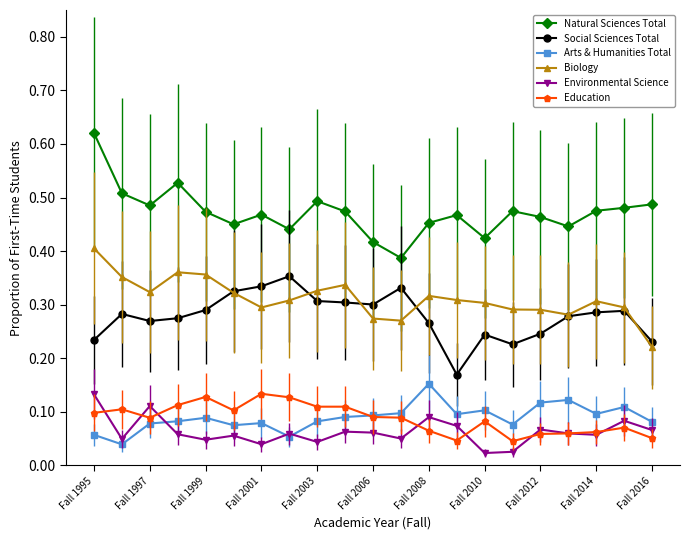

Count the Biology values in the range 0 to 1.

21